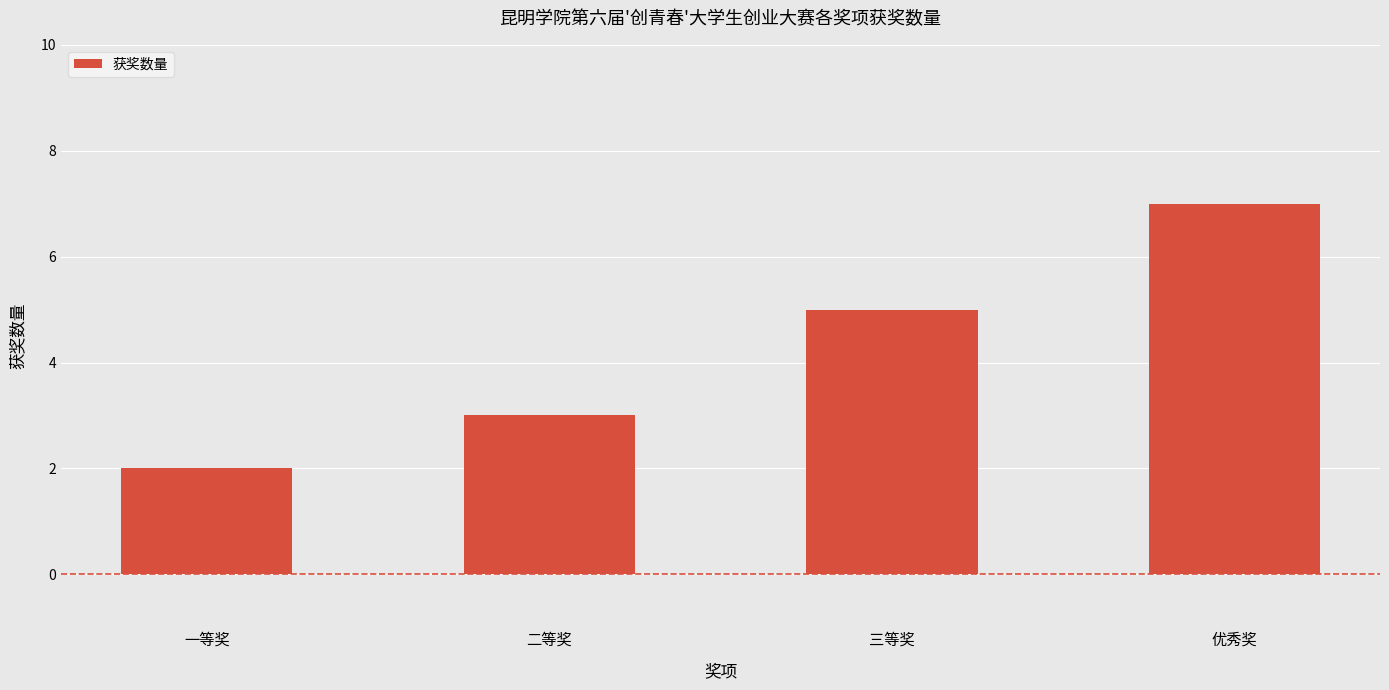

Which label corresponds to the smallest value in the chart?

一等奖